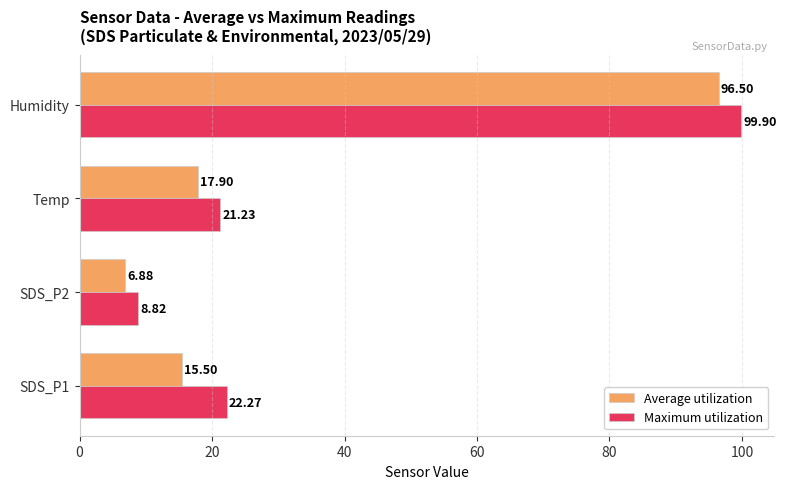

What is the sum of all Maximum utilization values?

152.2